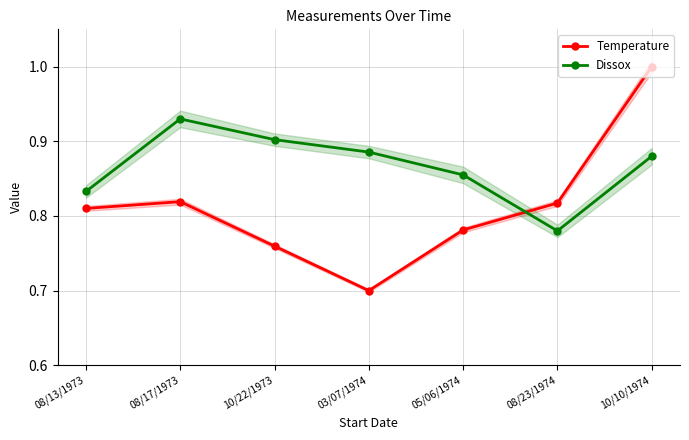

Reading right to left, what are all the values shown in this chart?

Temperature: 10/10/1974=1.0	08/23/1974=0.8	05/06/1974=0.8	03/07/1974=0.7	10/22/1973=0.8	08/17/1973=0.8	08/13/1973=0.8
Dissox: 10/10/1974=0.9	08/23/1974=0.8	05/06/1974=0.9	03/07/1974=0.9	10/22/1973=0.9	08/17/1973=0.9	08/13/1973=0.8